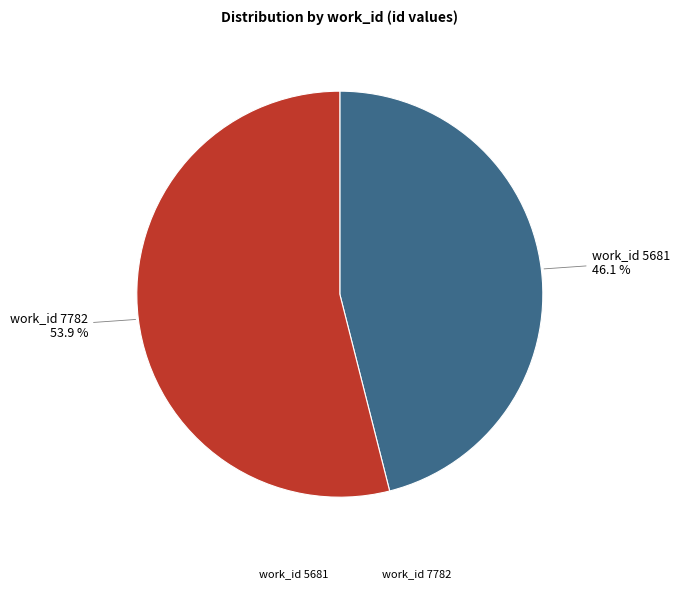

Combined, do work_id 5681 and work_id 7782 account for over 50%?

Yes